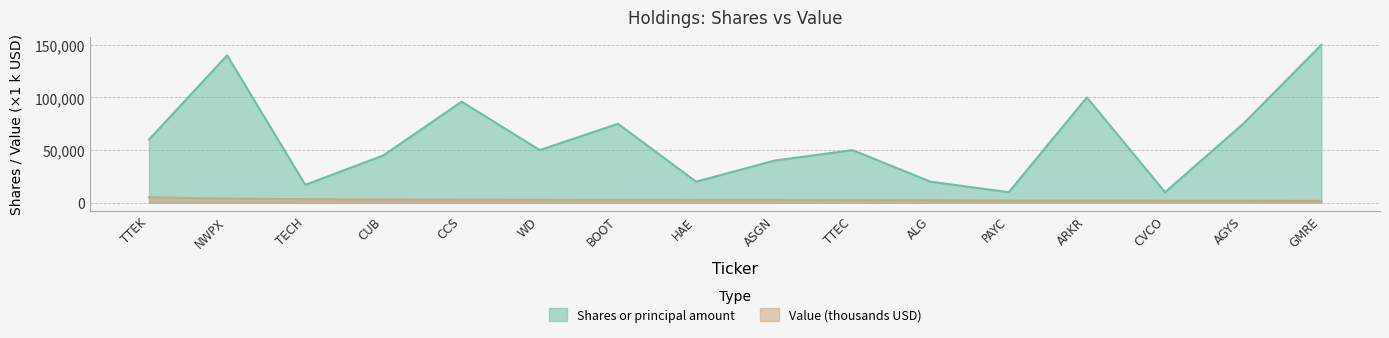

Reading right to left, list all the values displayed in this chart.

Shares or principal amount: 150000	75000	10000	100000	10000	20000	50000	40000	20000	75000	50000	96000	45000	17000	140000	60000
Value: 1710	1921	1921	2090	2095	2354	2394	2514	2523	2618	2797	2940	3169	3326	3941	5206